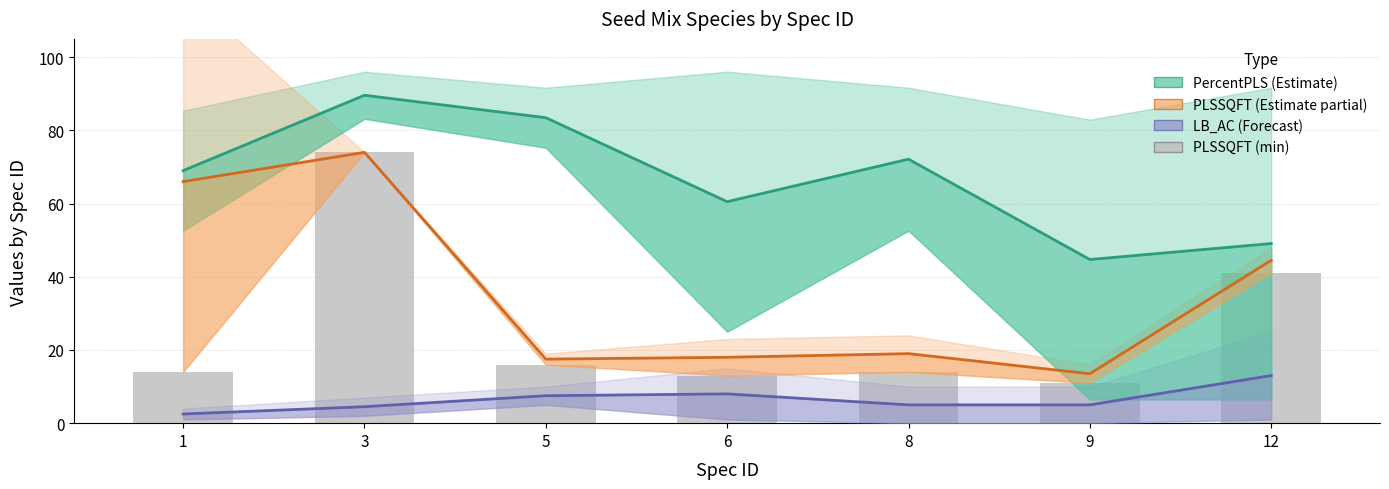

What is the value of the PercentPLS (Estimate) bar at the 6th from the left?

44.7